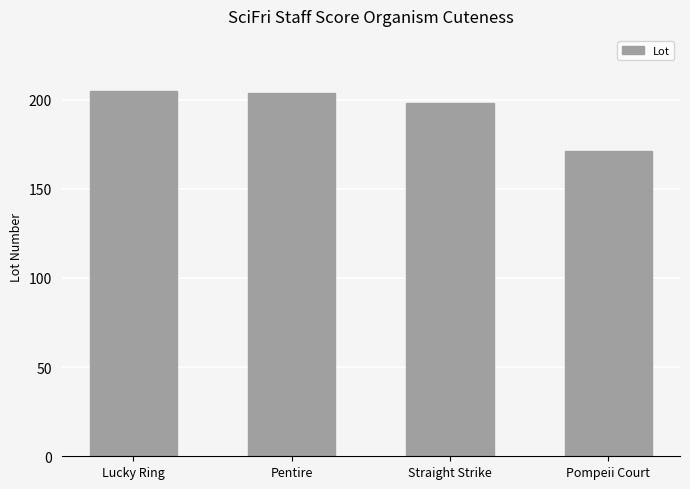

How many series are shown in this chart?

1